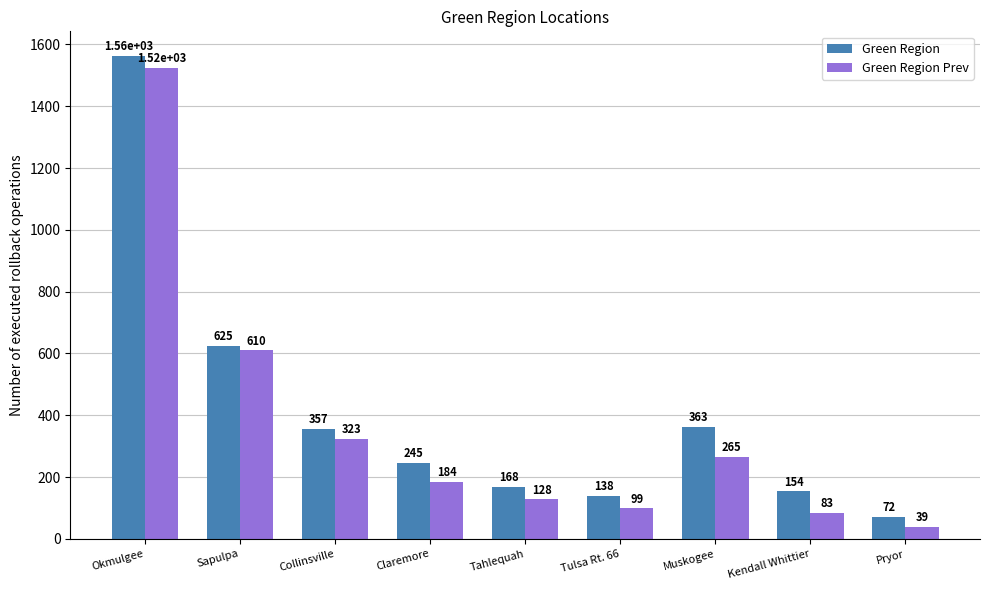

What is the smallest value displayed?

39